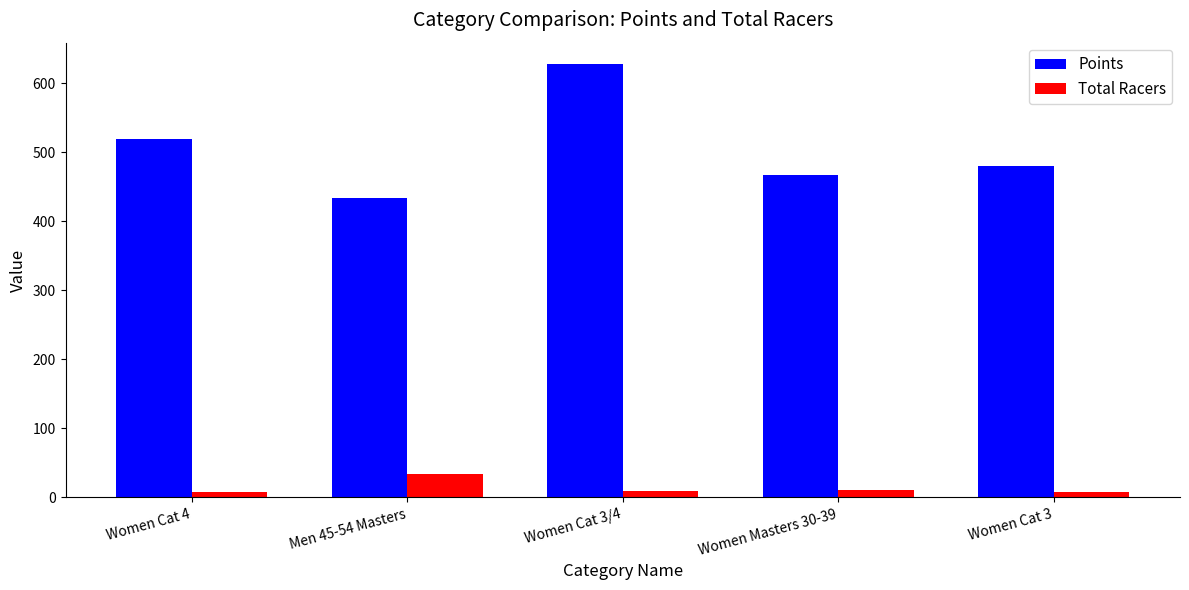

How many categories are shown in the chart?

5